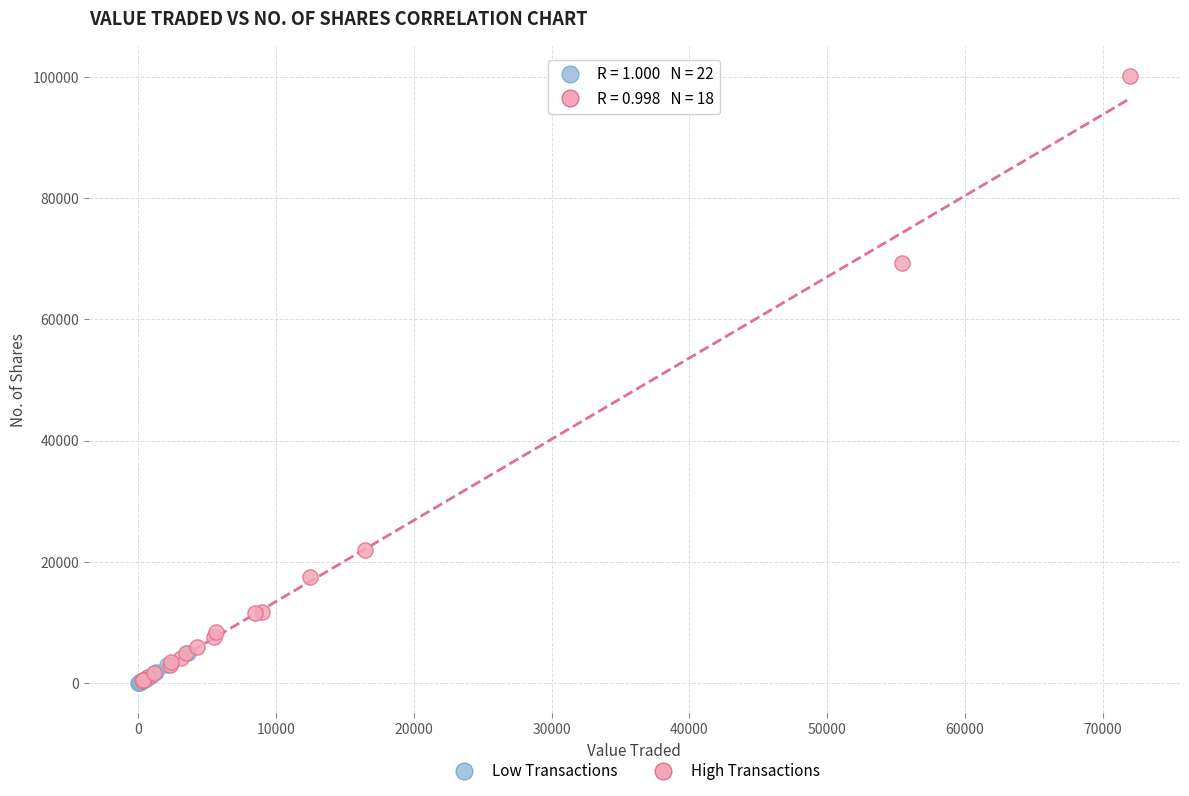

Which series has the widest spread of Y values?

High Transactions